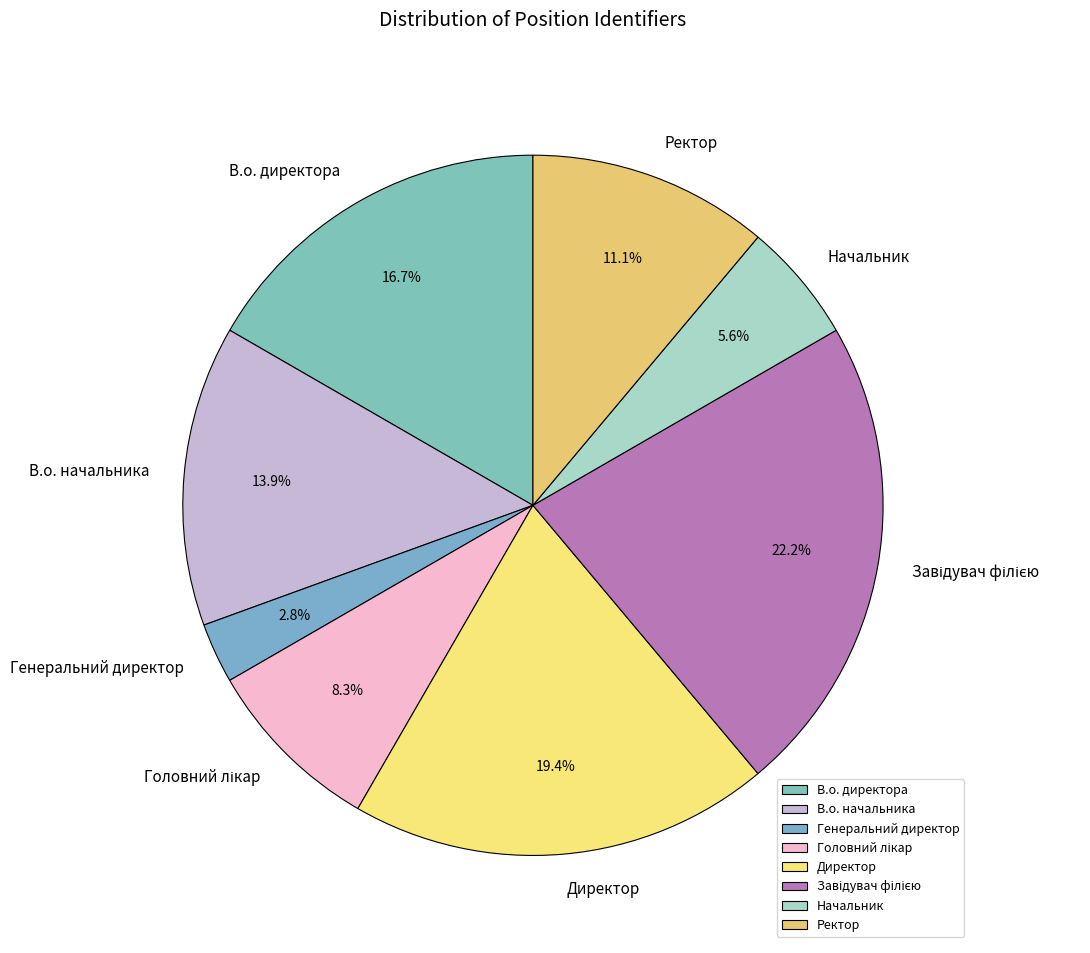

Count the number of slices in the pie.

8